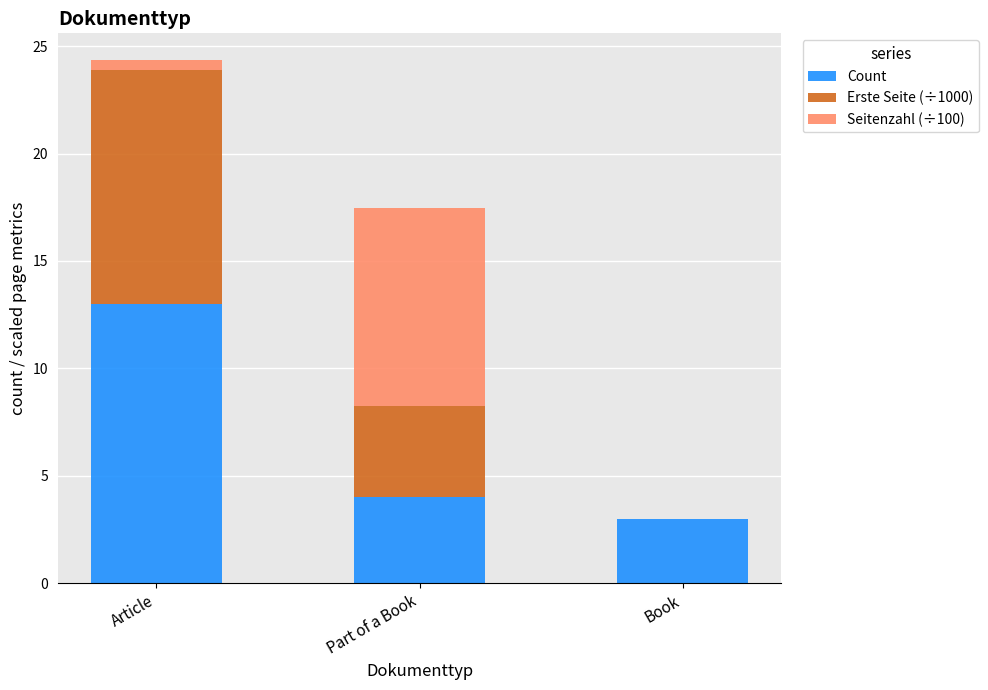

Count the number of data series in this chart.

3